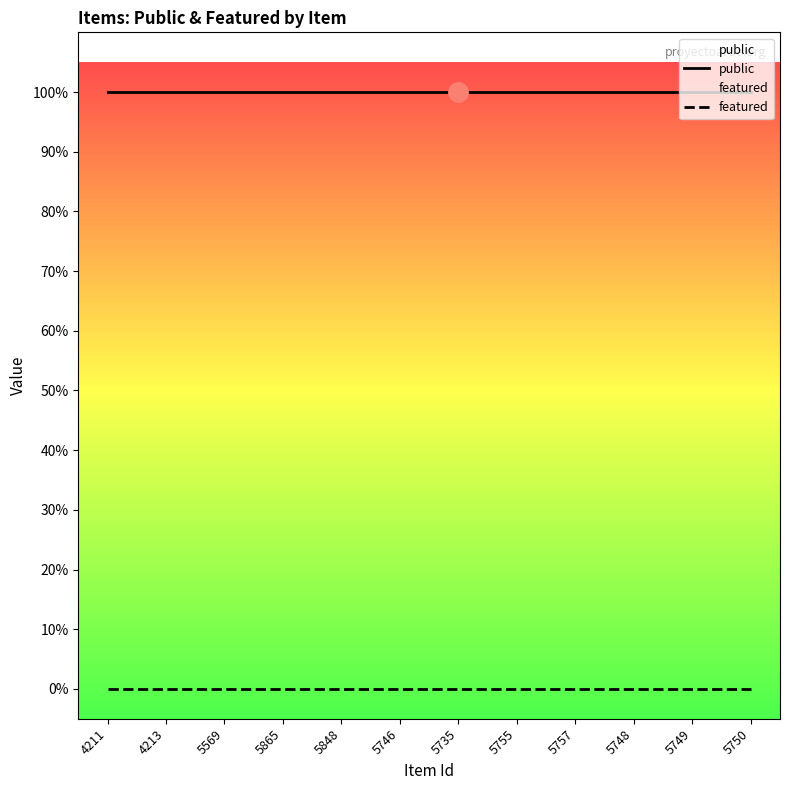

Does the chart have visible grid lines?

No